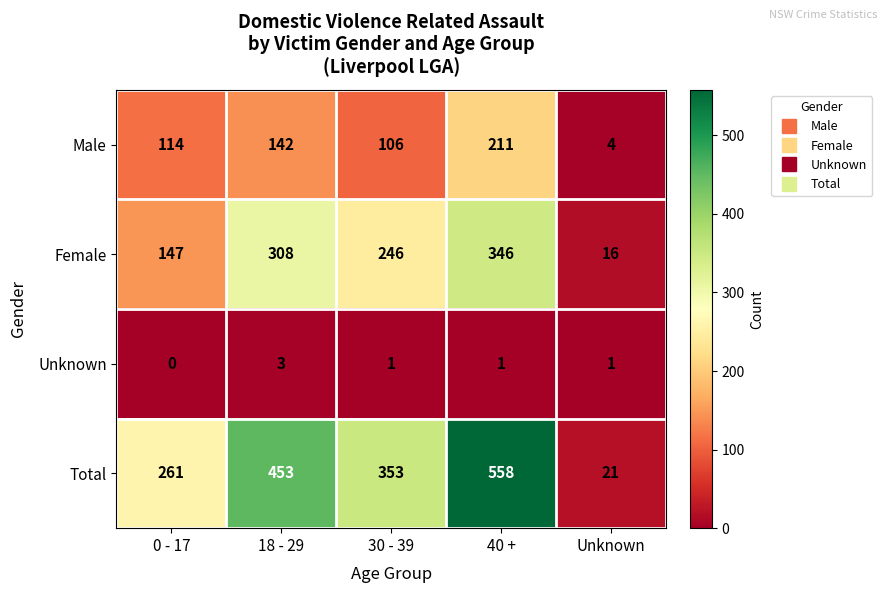

List the series in order of their peak value, lowest first.

Unknown, Male, Female, Total